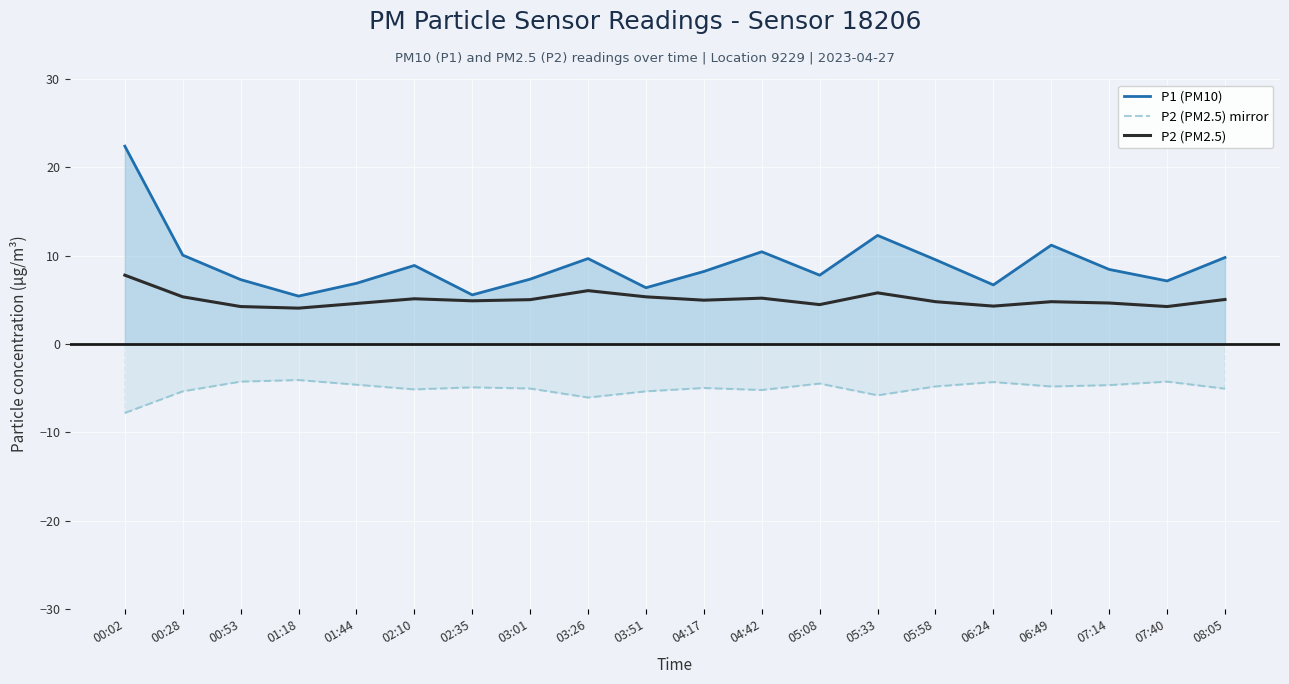

What are all the series names shown in the legend?

P1 (PM10), P2 (PM2.5) mirror, P2 (PM2.5)